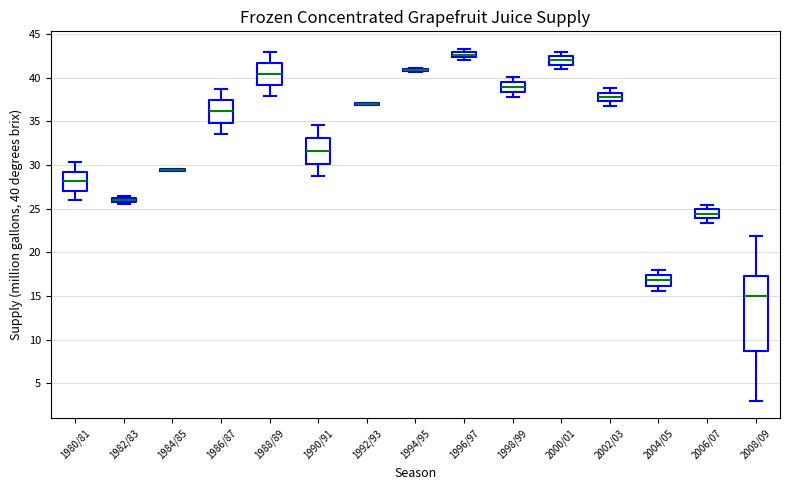

Which box is the tallest, from its lower edge to its upper edge?

2008/09